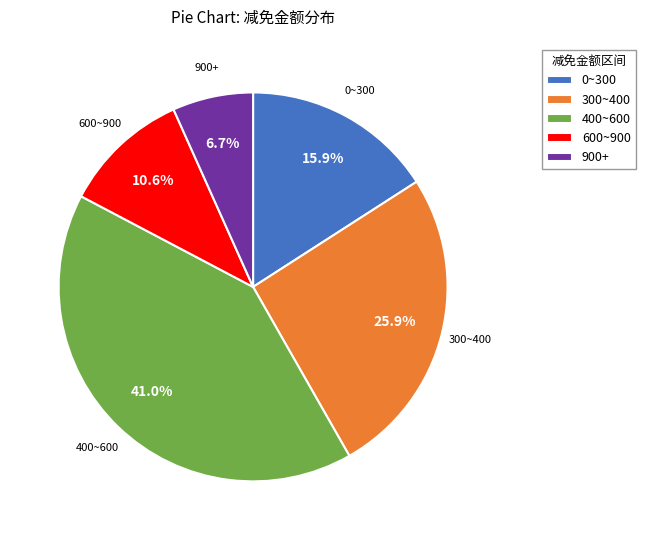

Does any single category account for the majority?

No